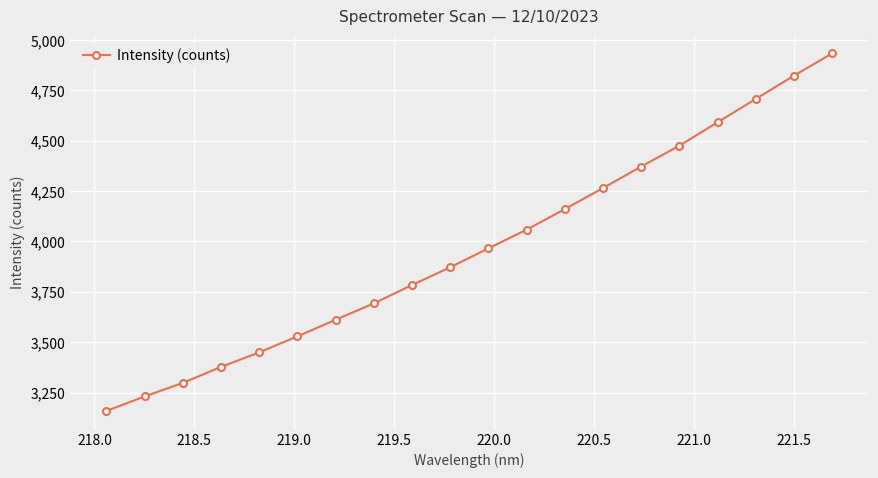

True or false: the data has more than 1 interior local peaks.

False